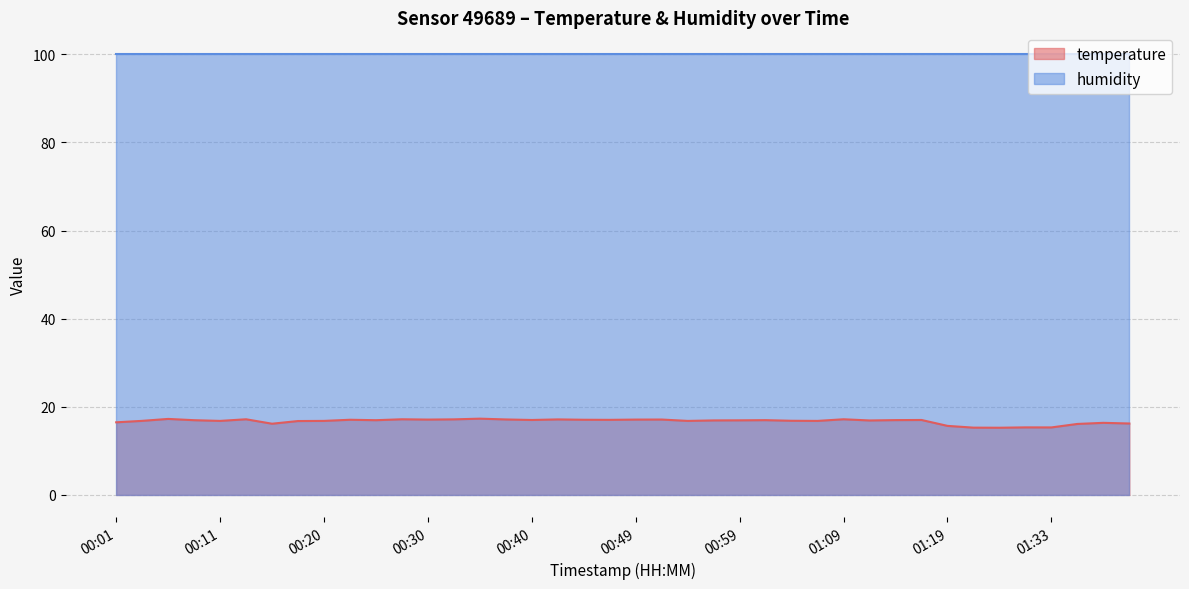

List the labels in order of value, largest first.

00:35, 00:06, 00:13, 00:28, 01:09, 00:32, 00:42, 00:37, 00:52, 00:30, 00:49, 00:23, 00:45, 00:47, 00:40, 01:17, 01:14, 01:02, 00:08, 00:25, 00:59, 00:57, 01:12, 01:04, 00:03, 00:11, 00:20, 00:54, 01:07, 00:18, 00:01, 01:38, 01:40, 00:15, 01:35, 01:19, 01:27, 01:33, 01:22, 01:24